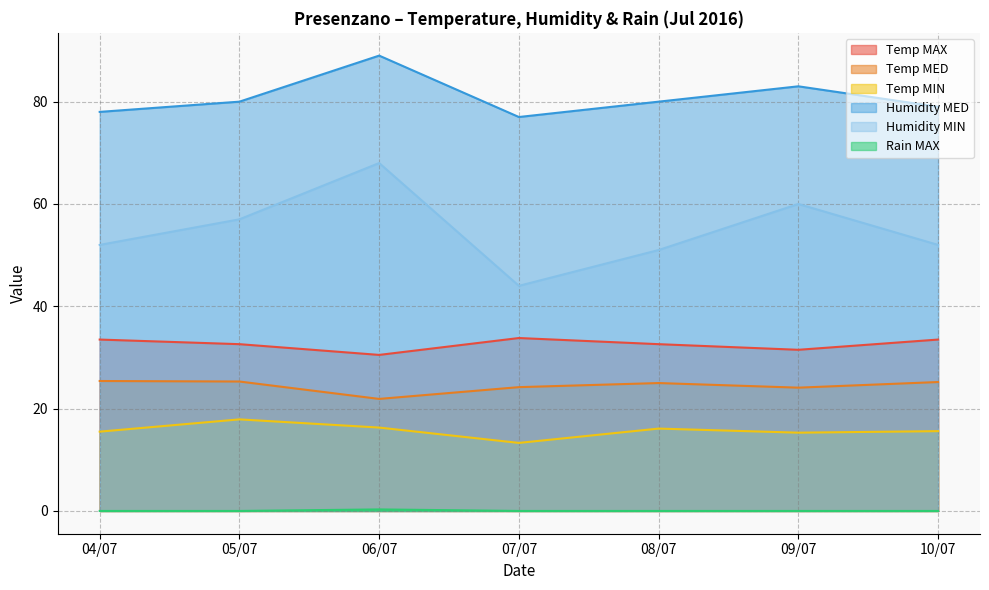

At which label does Rain MAX reach its minimum?

04/07